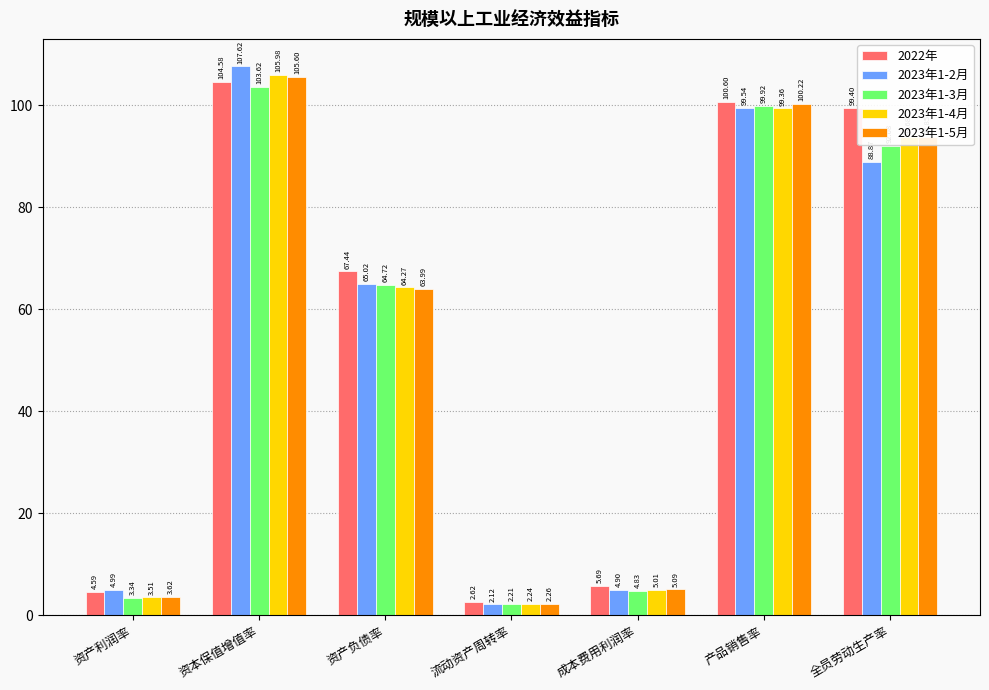

What is the label of the 2nd bar from the left?

资本保值增值率